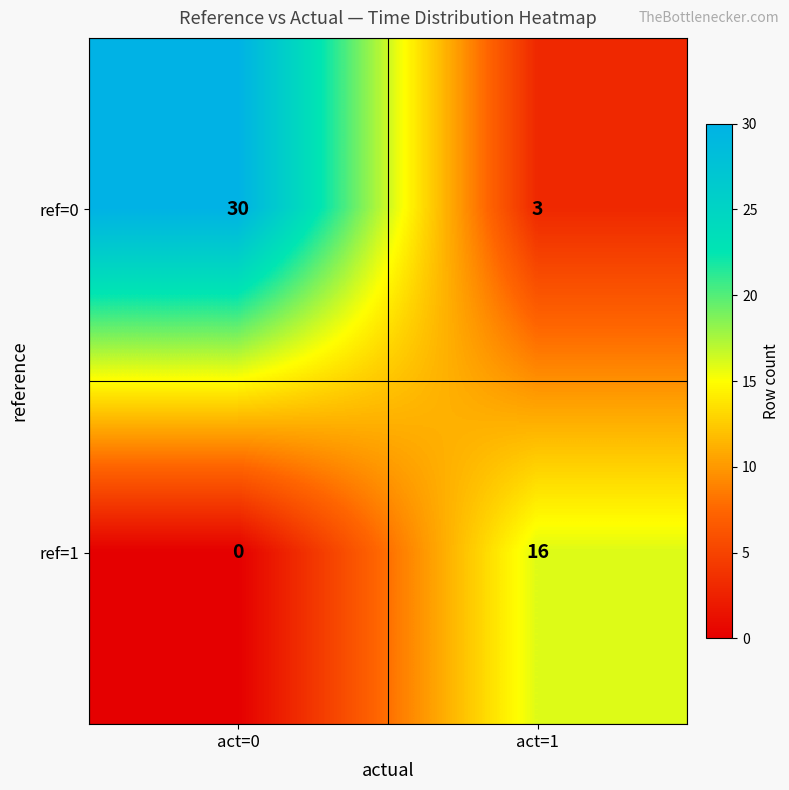

Between act=0 and act=1, which series saw the biggest shift?

ref=0